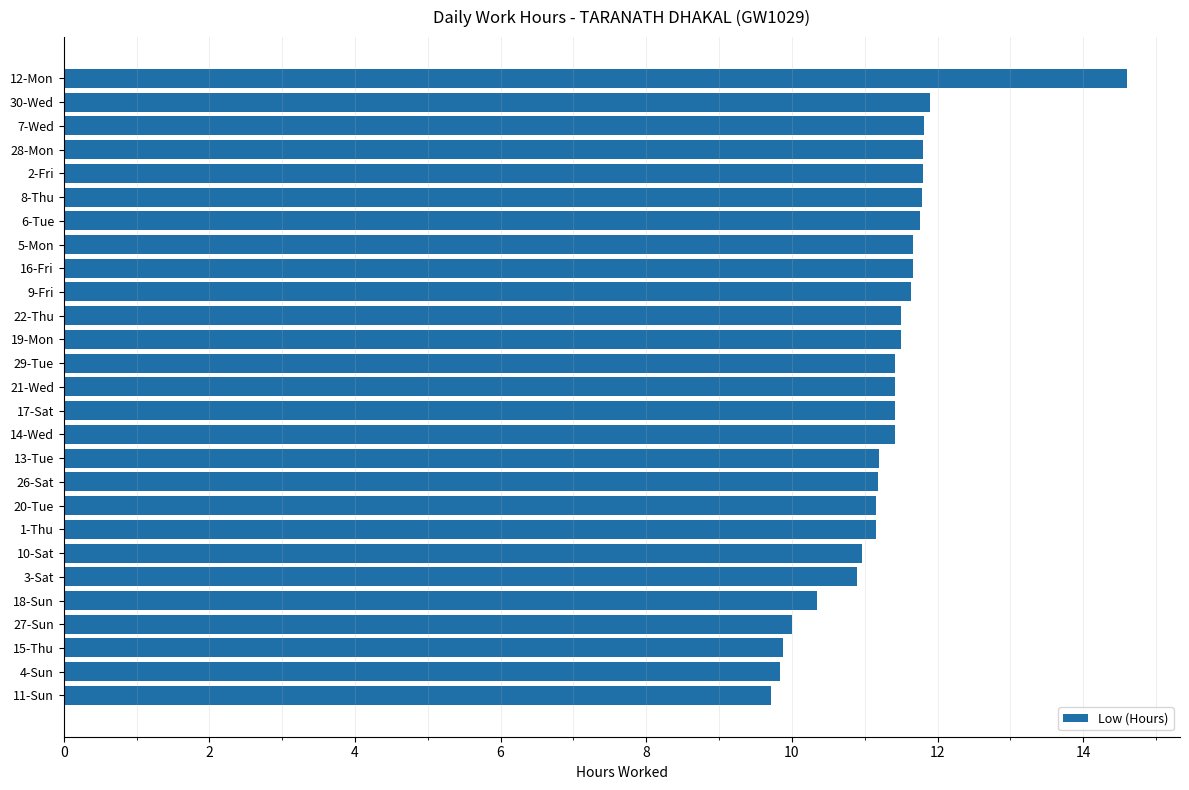

What is the change in value from 2-Fri to 1-Thu?

-0.6